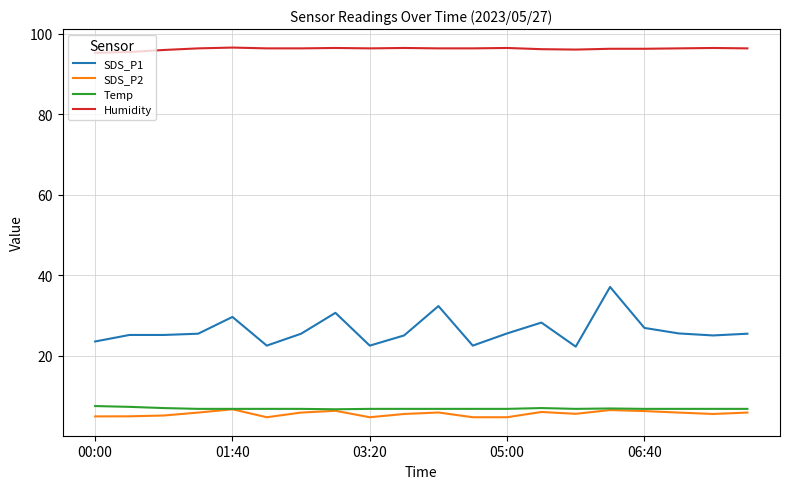

What are all the series names shown in the legend?

SDS_P1, SDS_P2, Temp, Humidity